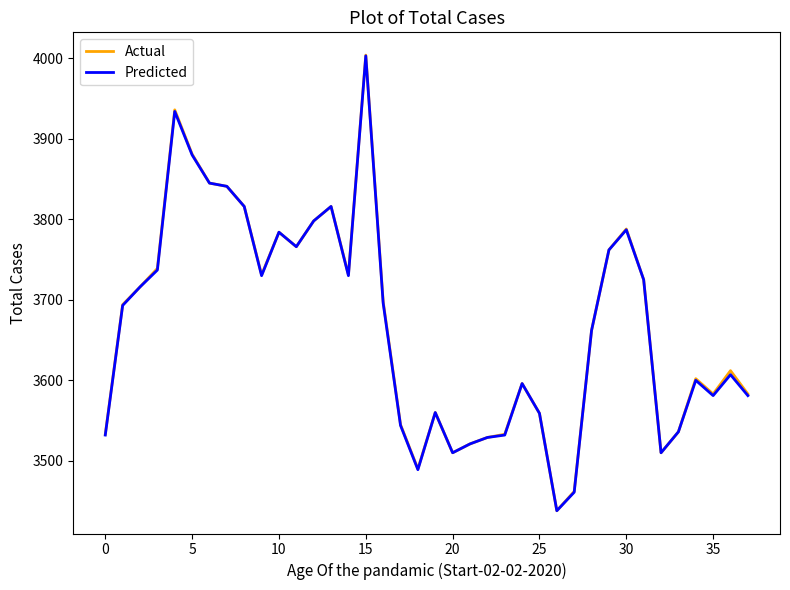

Which series has the largest range (max minus min)?

Actual